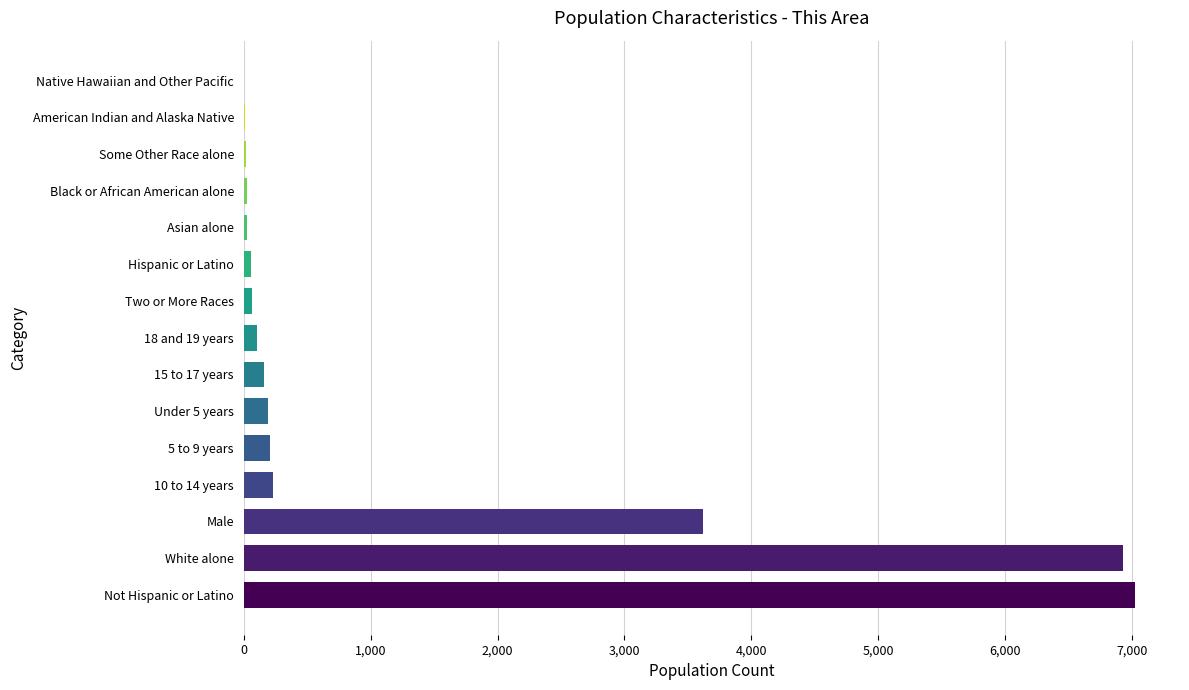

Count the number of data series in this chart.

1